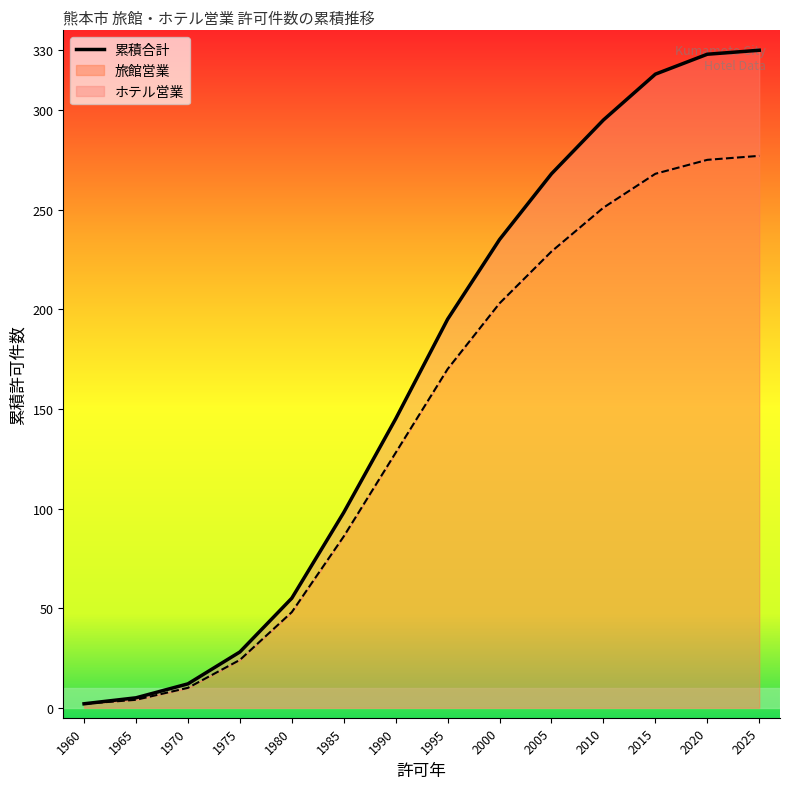

What is the minimum value shown in the chart?

2